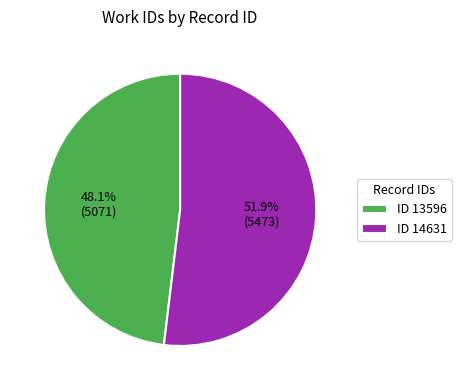

What is the ratio of the value at ID 14631 to the value at ID 13596?

1.1